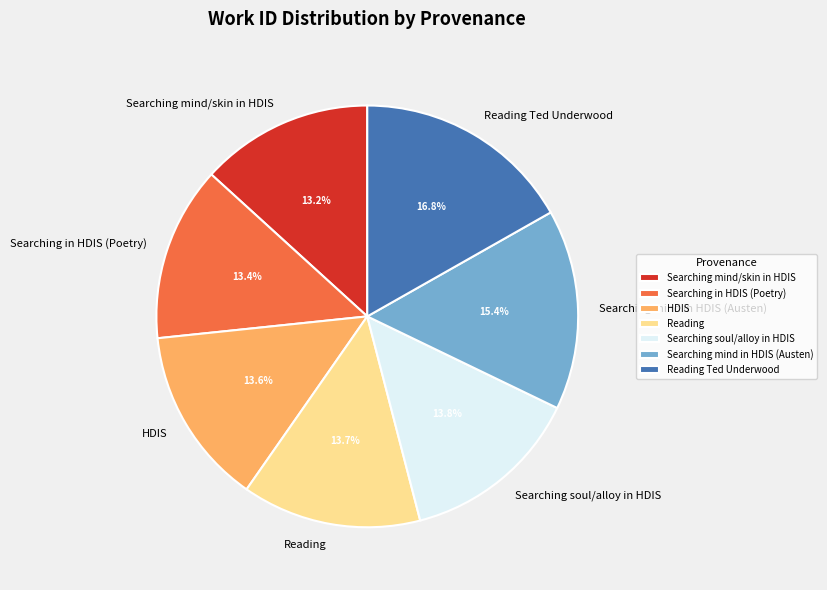

Combined, do Reading and HDIS account for over 50%?

No